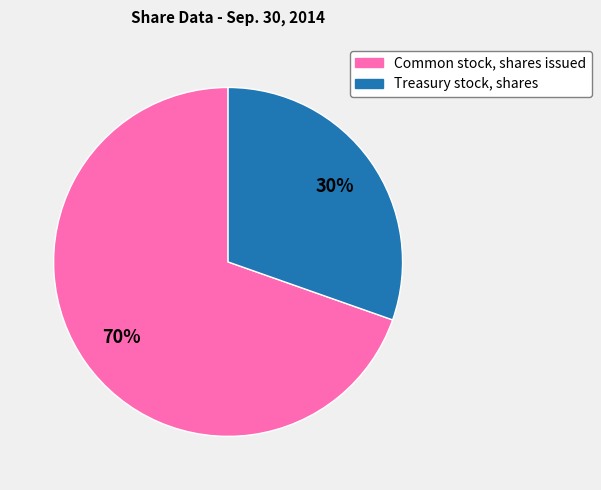

Is the sum of Common stock, shares issued and Treasury stock, shares greater than half?

Yes